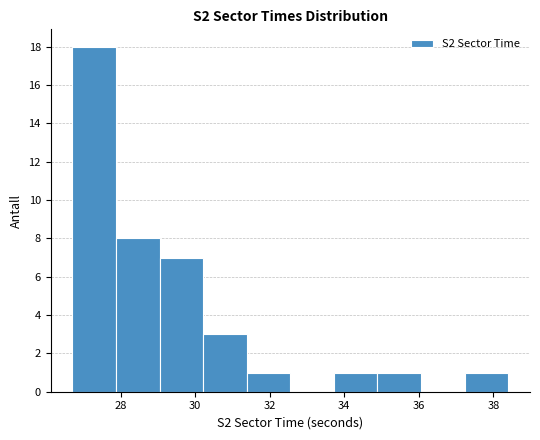

Reading left to right, list every bar in this chart as the range it spans on the x-axis followed by its height. Neither the bar edges nor the heights are printed on the chart, so give them approximately, as read against the axes.

26.8 to 27.8: 18
27.8 to 29.0: 8
29.0 to 30.2: 7
30.2 to 31.4: 3
31.4 to 32.6: 1
32.6 to 33.8: 0
33.8 to 34.8: 1
34.8 to 36.0: 1
36.0 to 37.2: 0
37.2 to 38.4: 1